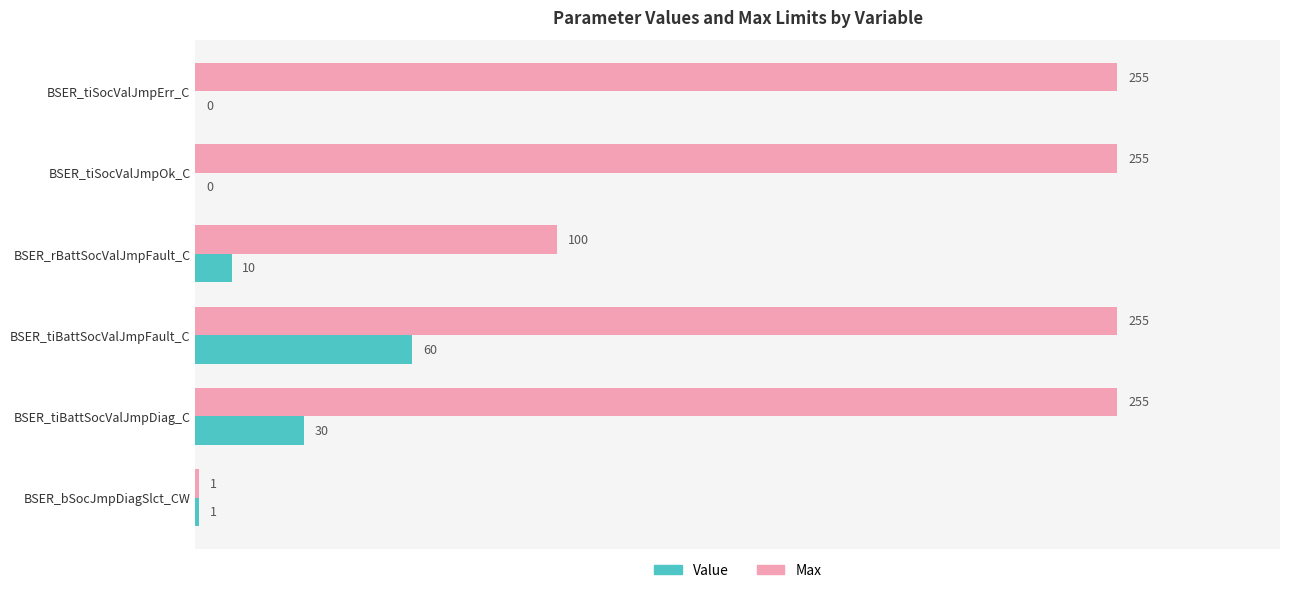

How many data points does each series have?

6